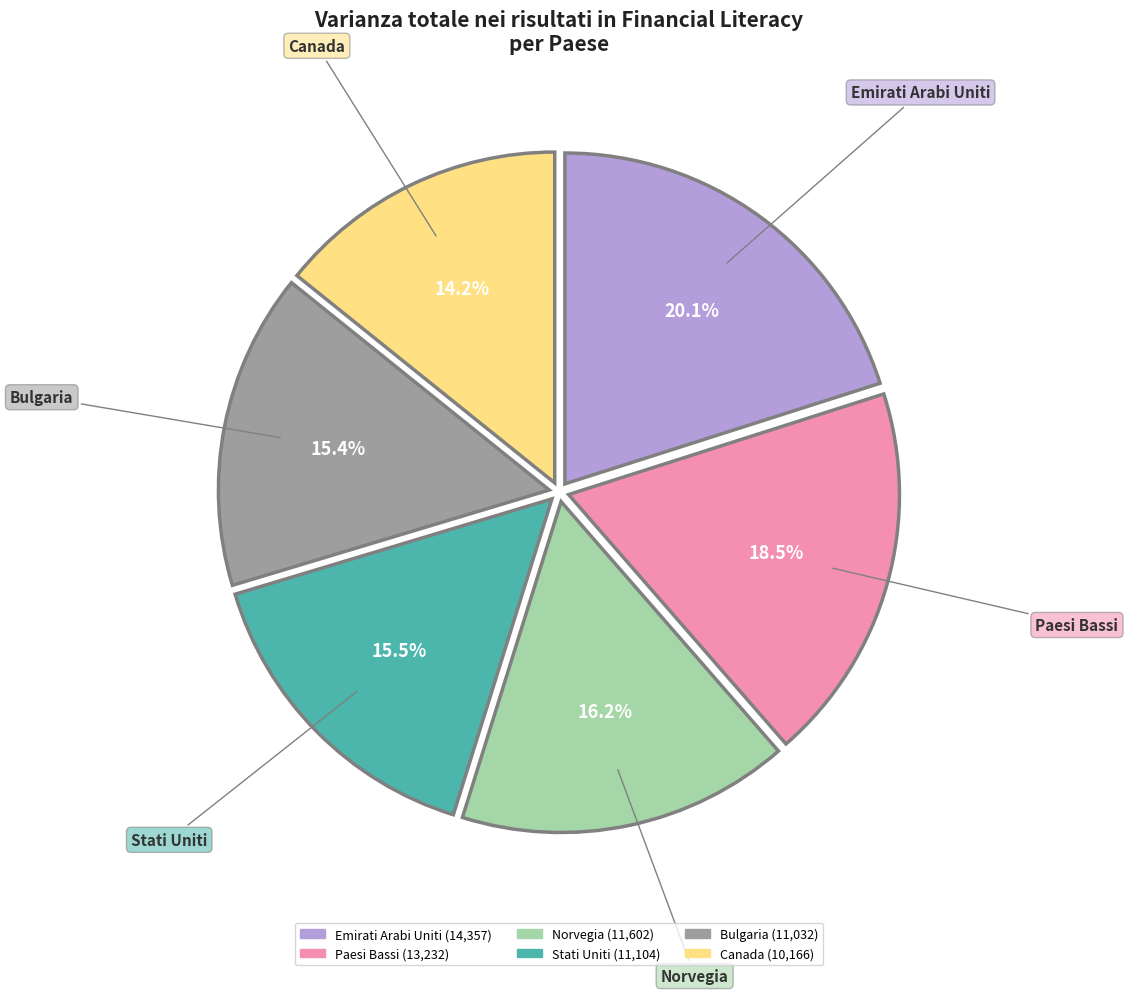

To the nearest percent, what is the difference between the largest and smallest slice percentages?

6%